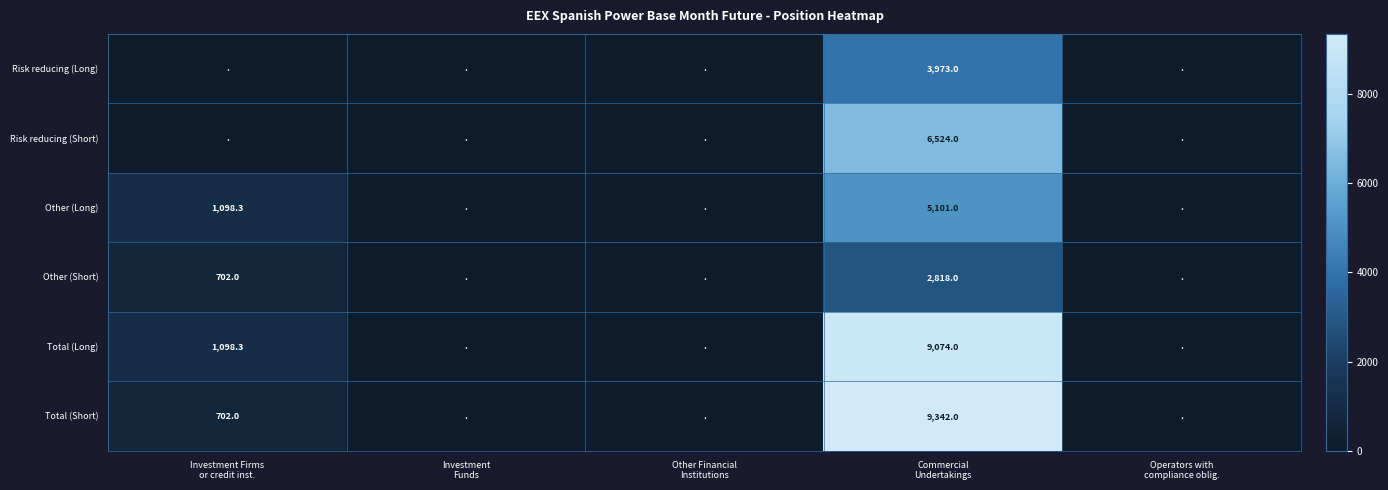

What is the average value of the Other (Short) series?

704.0